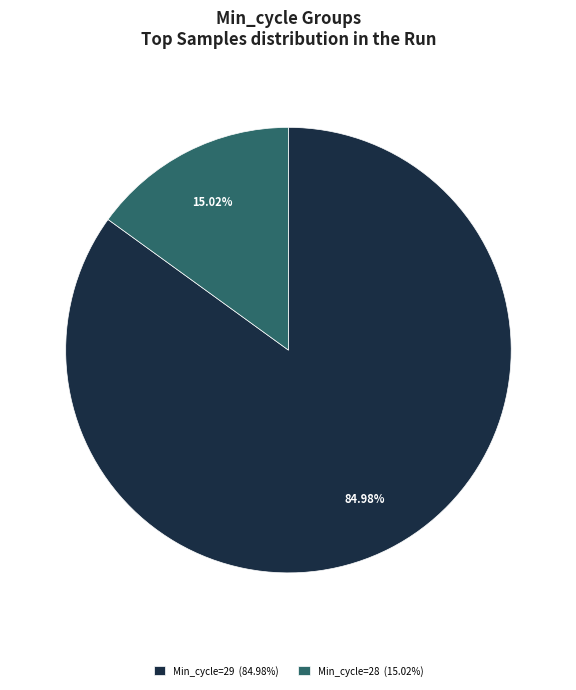

How many segments does this pie chart have?

2